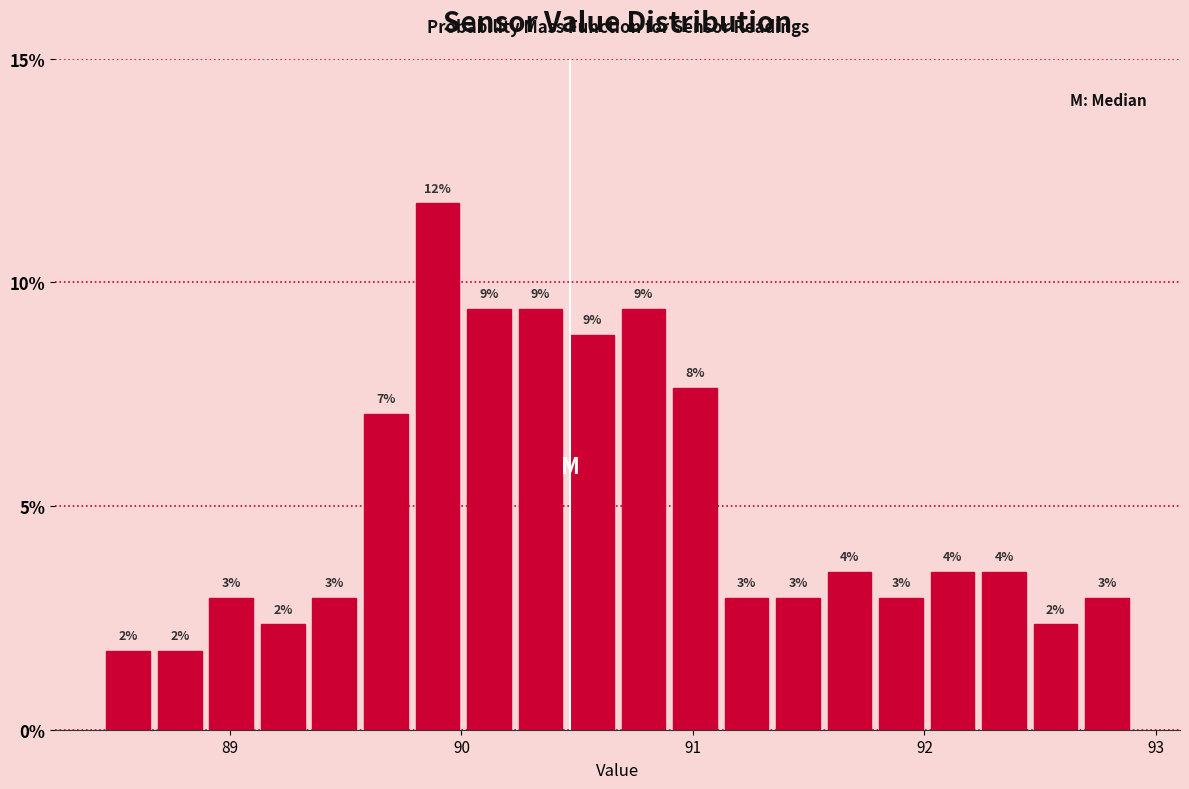

Around what value on the x-axis is the tallest bar? Give the approximate position of its centre, as read against the axis.

89.9